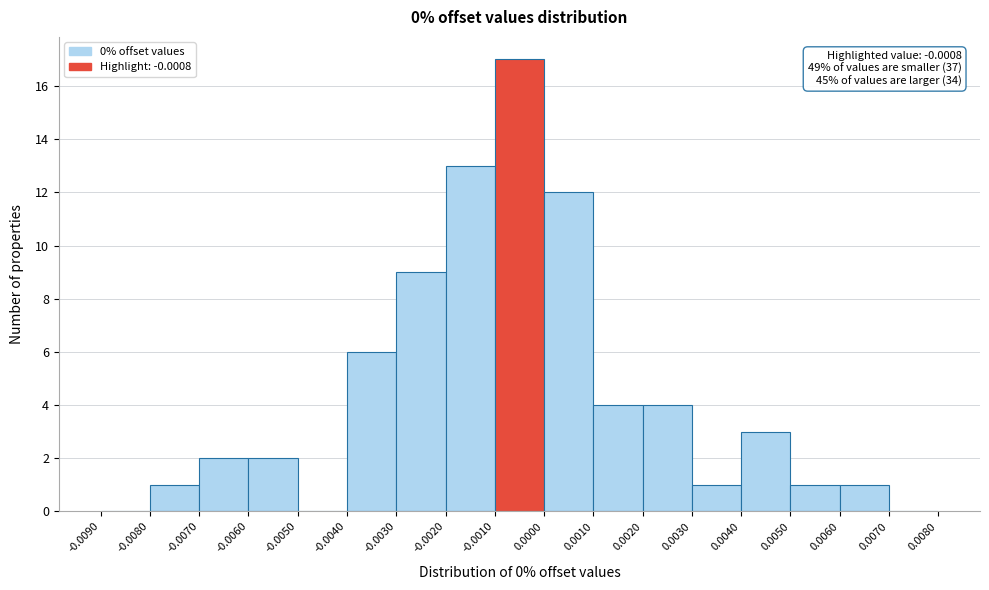

Over which range of the x-axis is the bar tallest?

-0.0010 to 0.0000